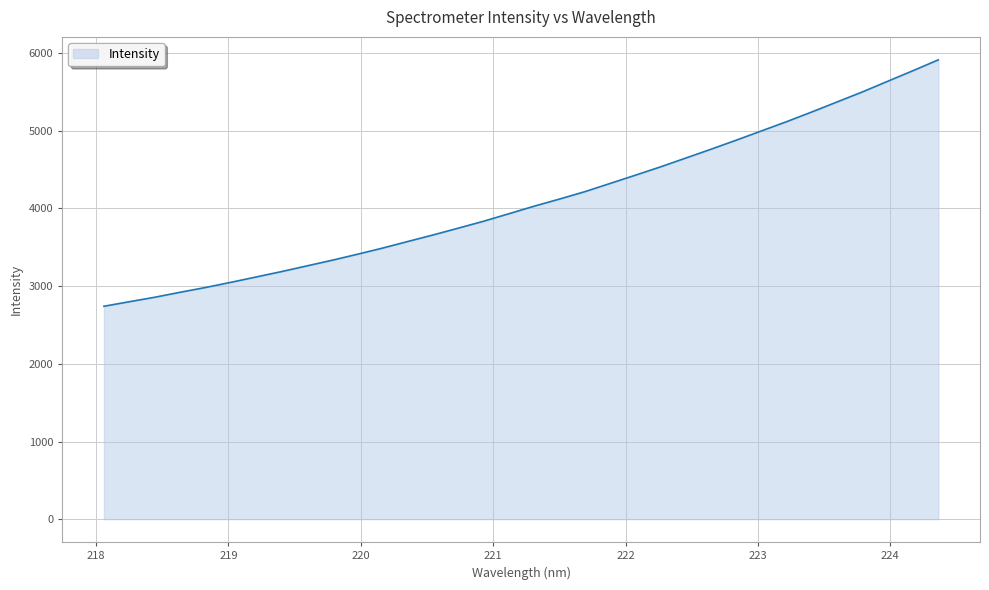

What is the greatest value displayed?

5913.5